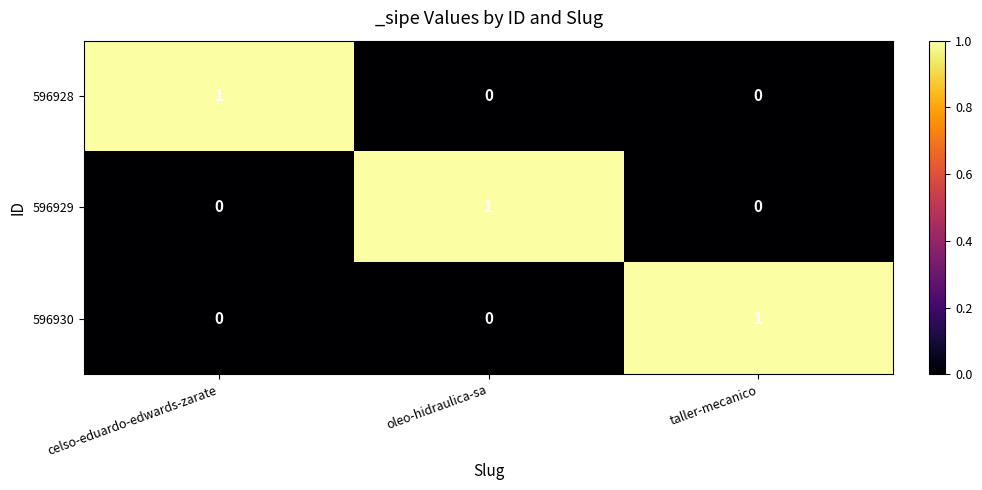

Count the 596930 values in the range 0 to 1.

3